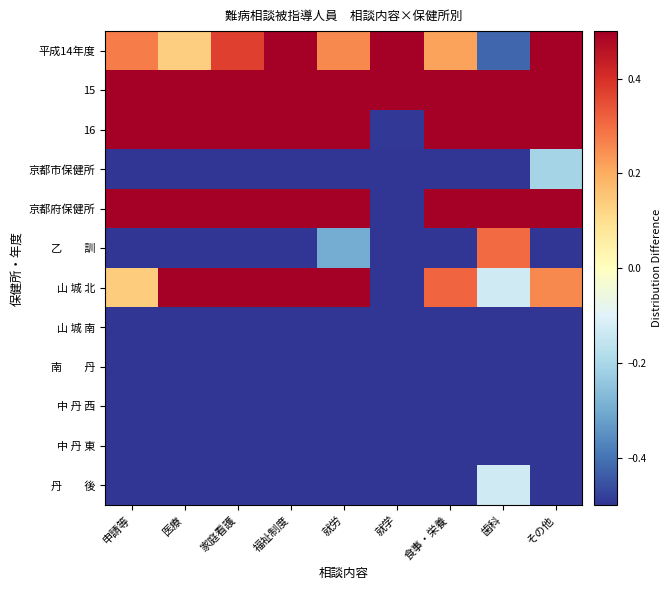

At which category does the chart reach its minimum across all series?

申請等